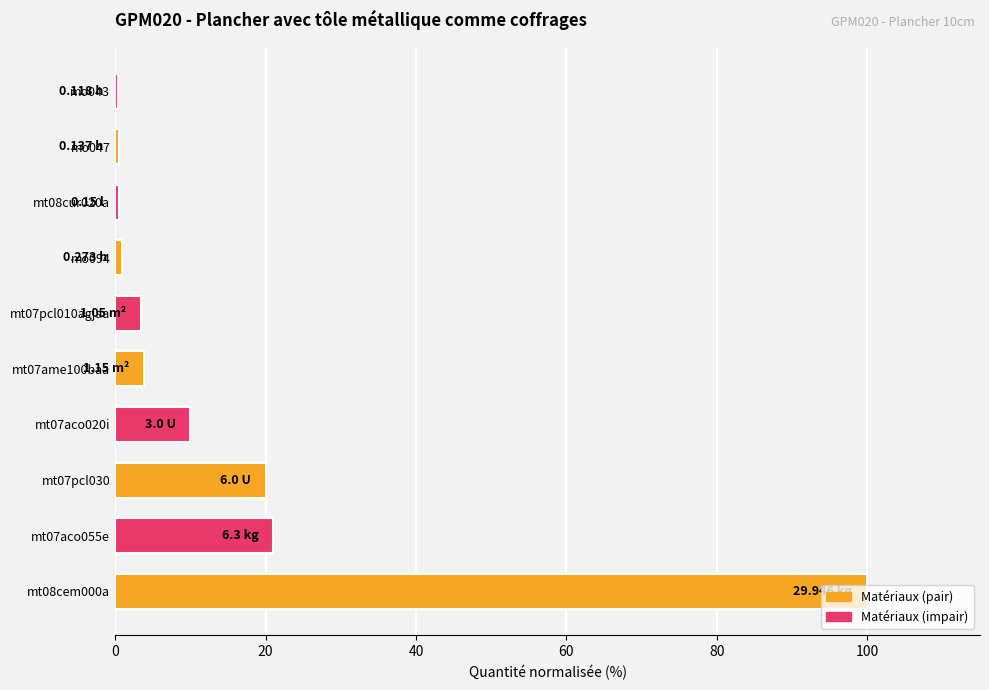

What is the difference between the maximum and minimum values?

99.6